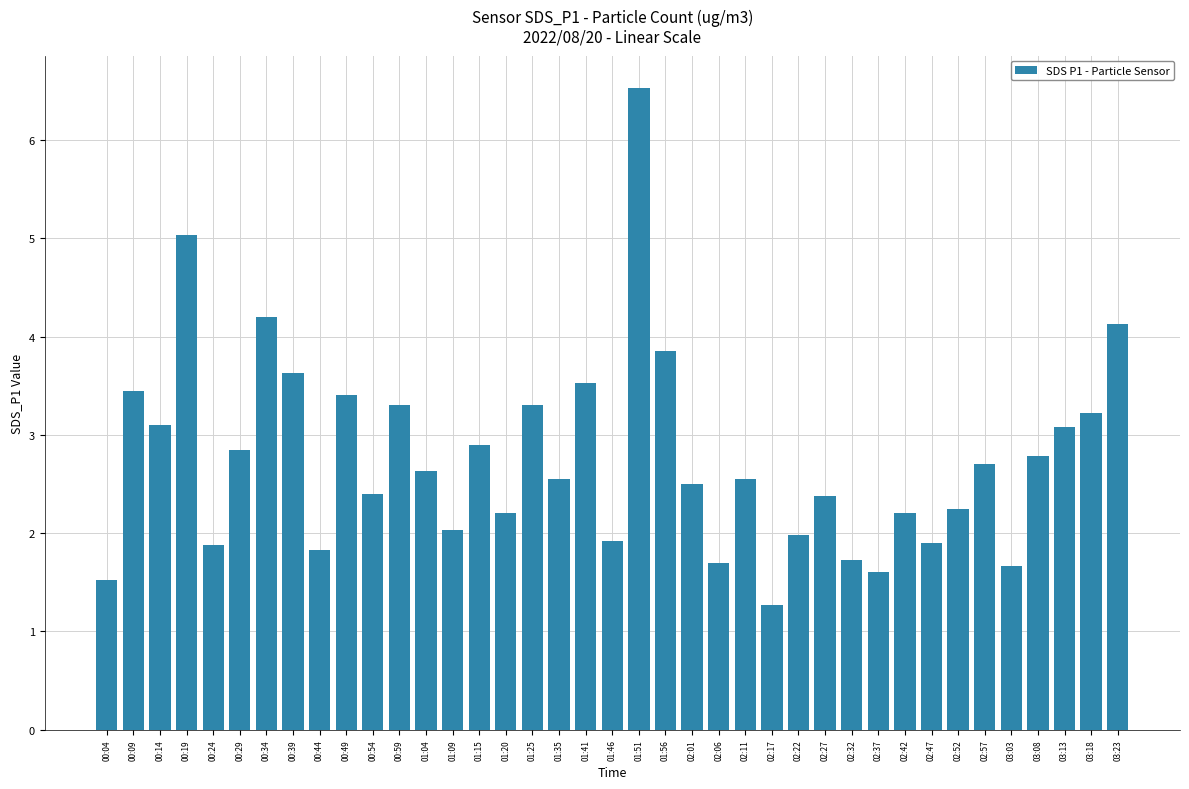

At which category does the chart reach its minimum across all series?

02:17